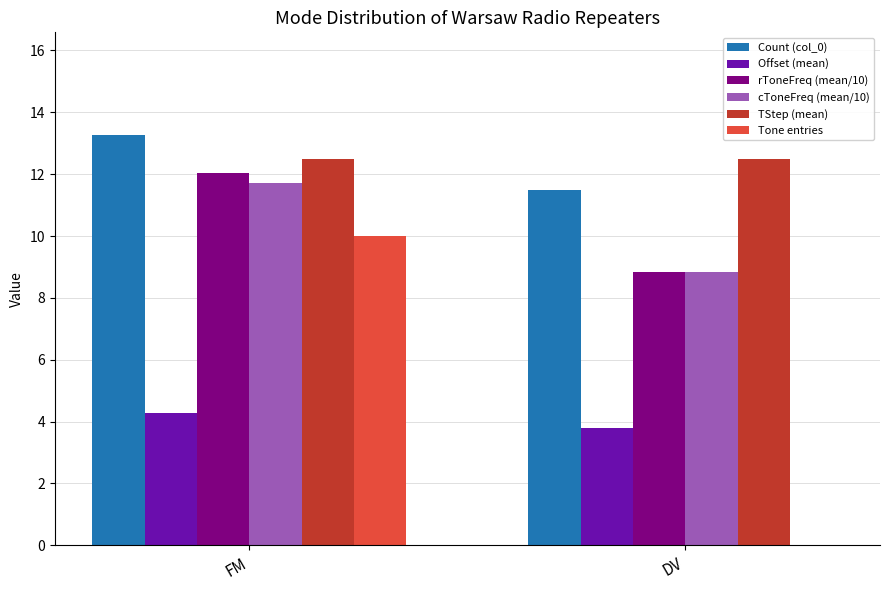

What are all the series names shown in the legend?

Count (col_0), Offset (mean), rToneFreq (mean/10), cToneFreq (mean/10), TStep (mean), Tone entries